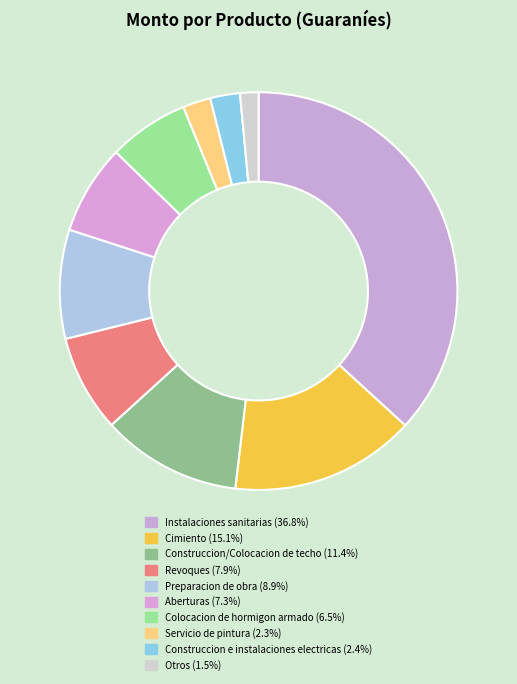

Is there a majority slice in this chart?

No